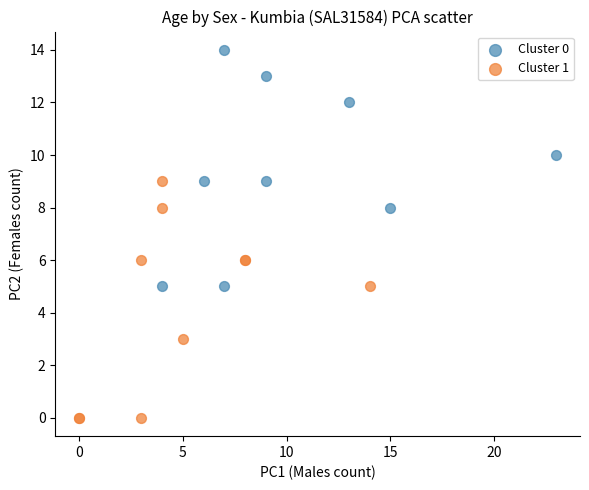

Which series reaches the maximum Y coordinate?

Cluster 0